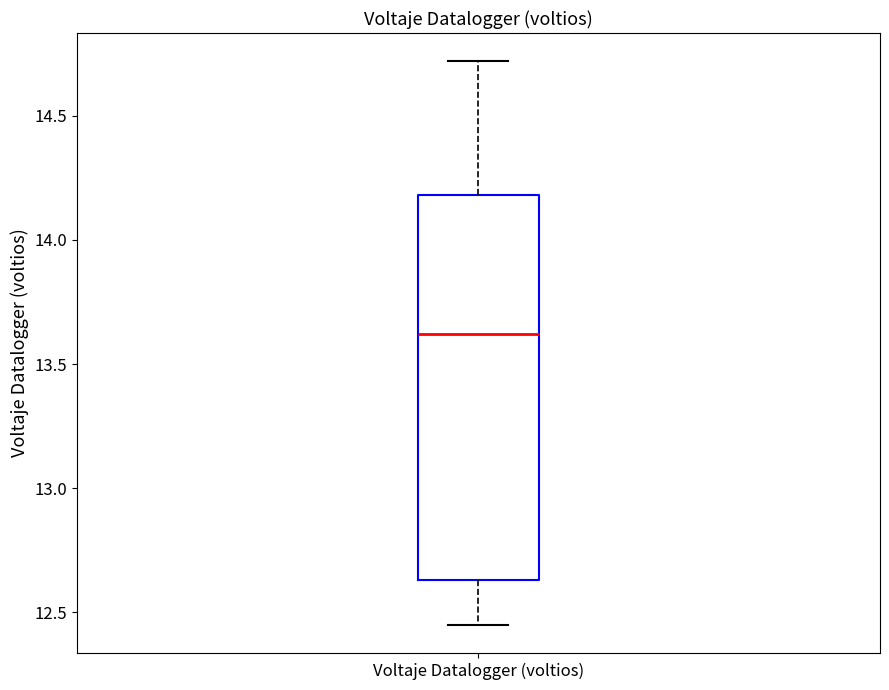

Where is the lower edge of the box for Voltaje Datalogger (voltios) on the y-axis? The values are not printed on the chart, so give them approximately, as read against the axis.

12.65